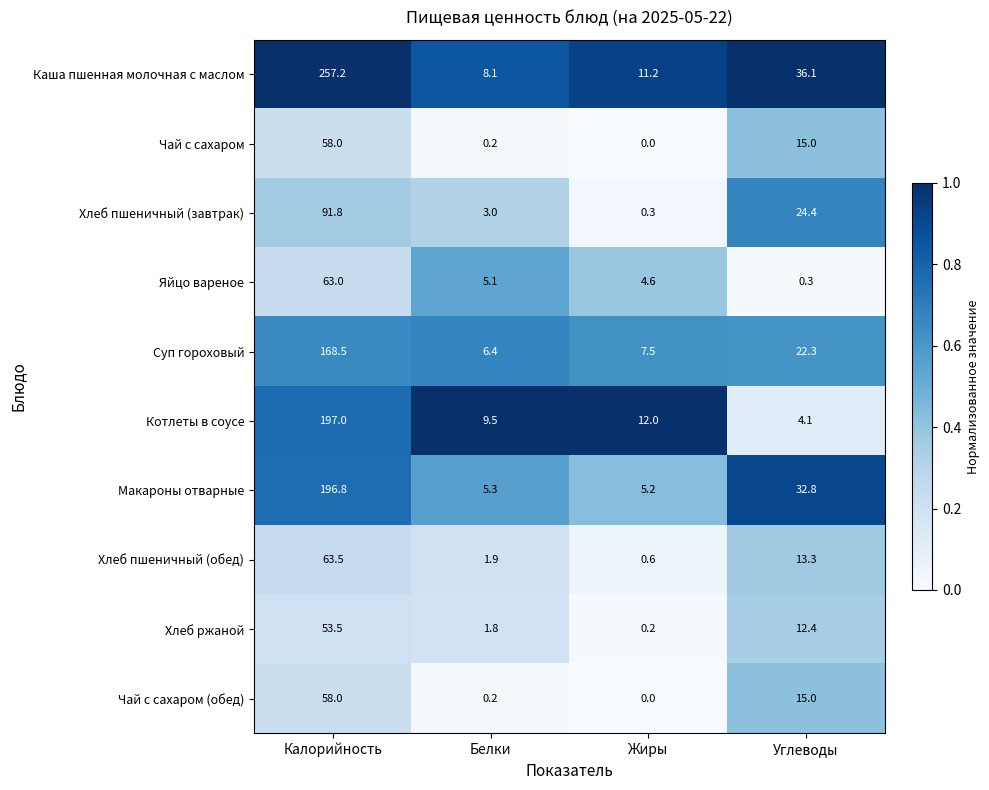

What value does the Макароны отварные series have at Углеводы?

32.8